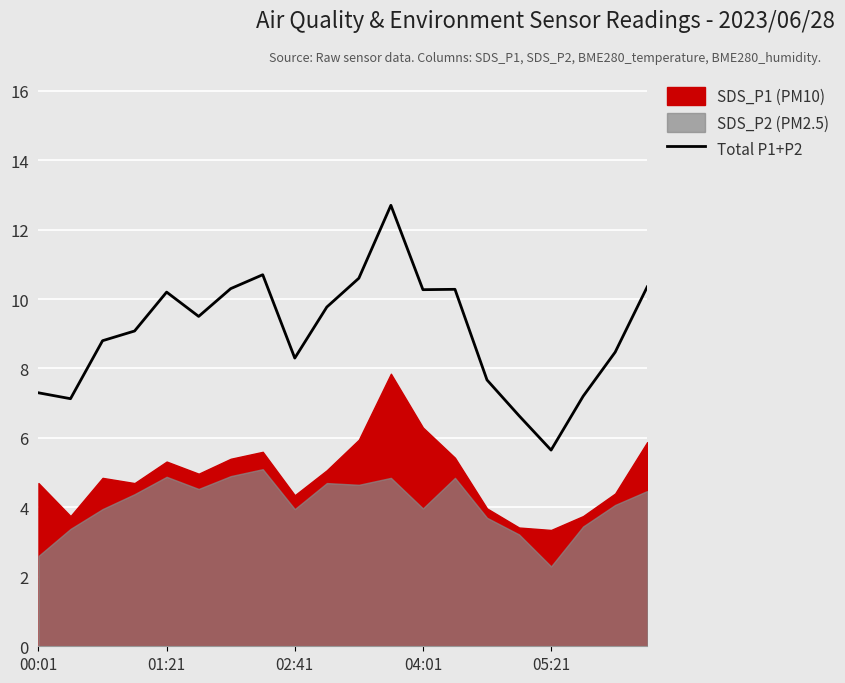

The value of Total P1+P2 at 05:21 is 2.6. True or false?

False